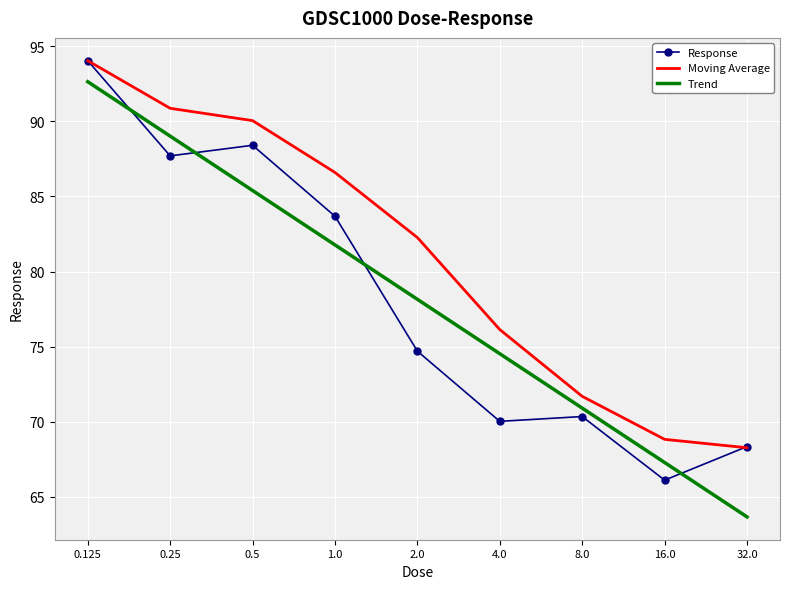

Which series has the largest total across all categories?

Moving Average